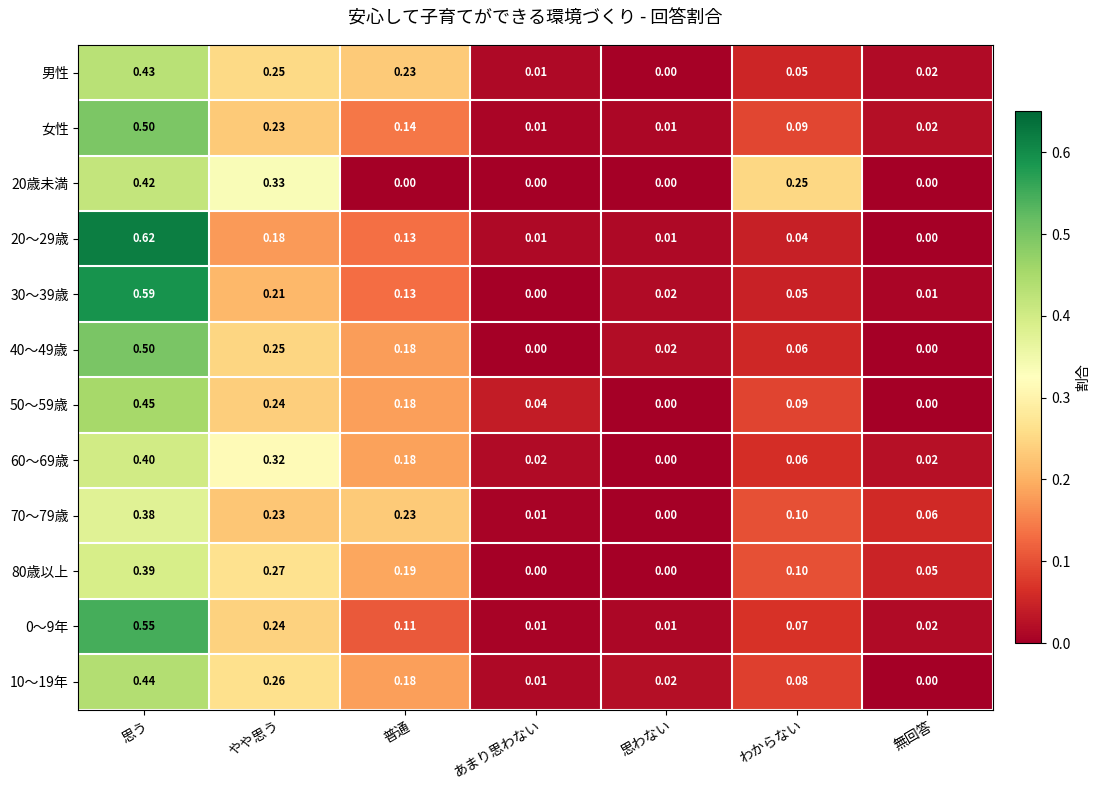

How many positive values does the 40～49歳 series have?

5